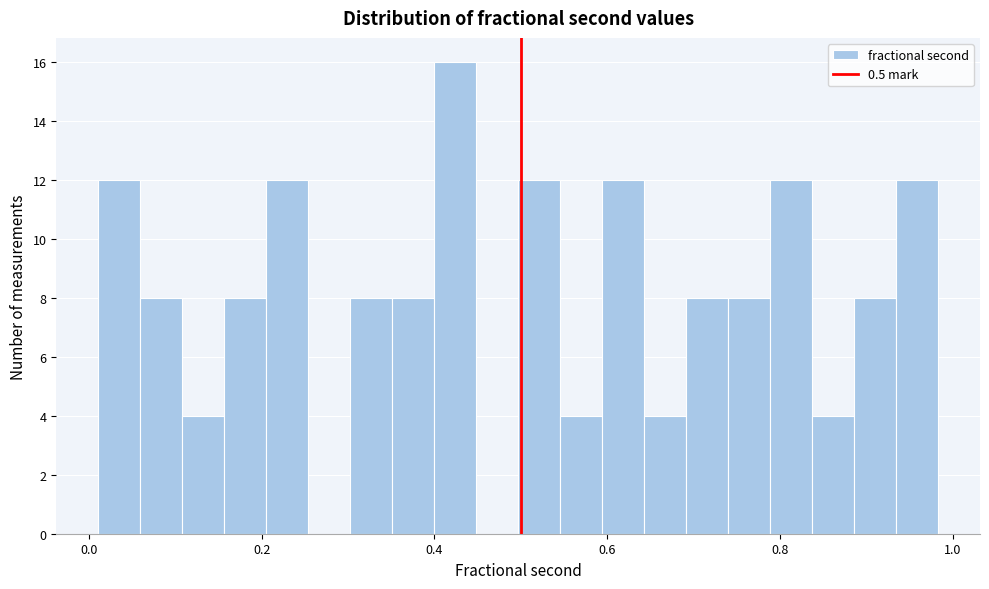

Around what value on the x-axis is the tallest bar? Give the approximate position of its centre, as read against the axis.

0.42